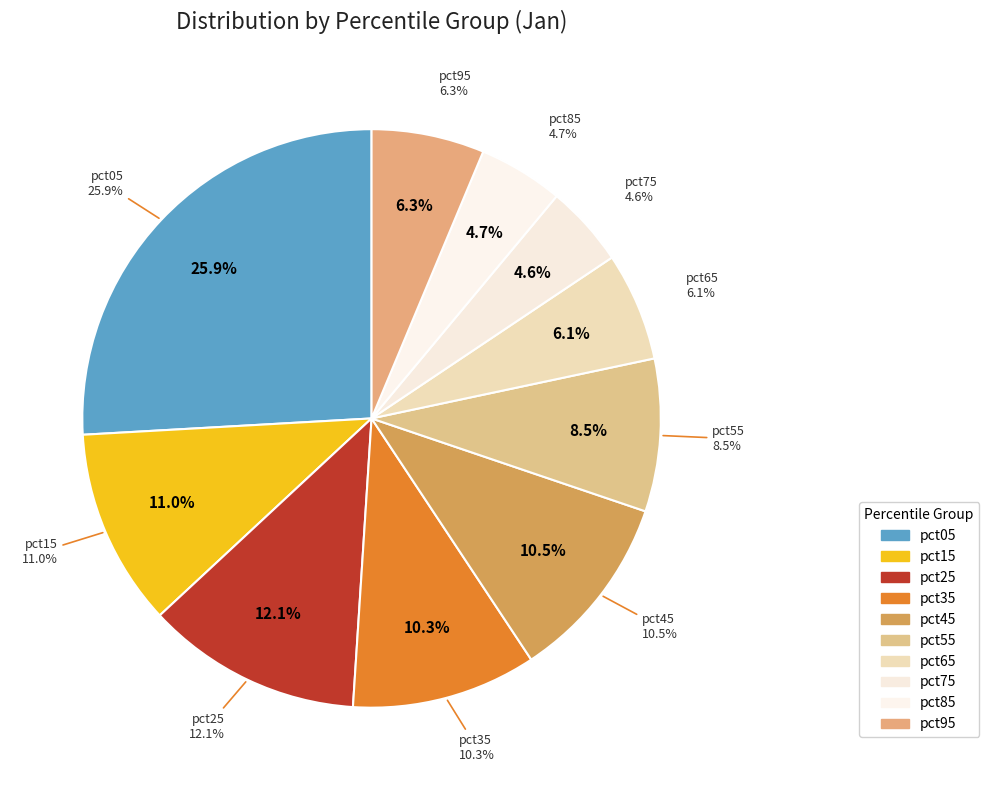

The pct15 slice represents 11% of the pie. True or false?

True